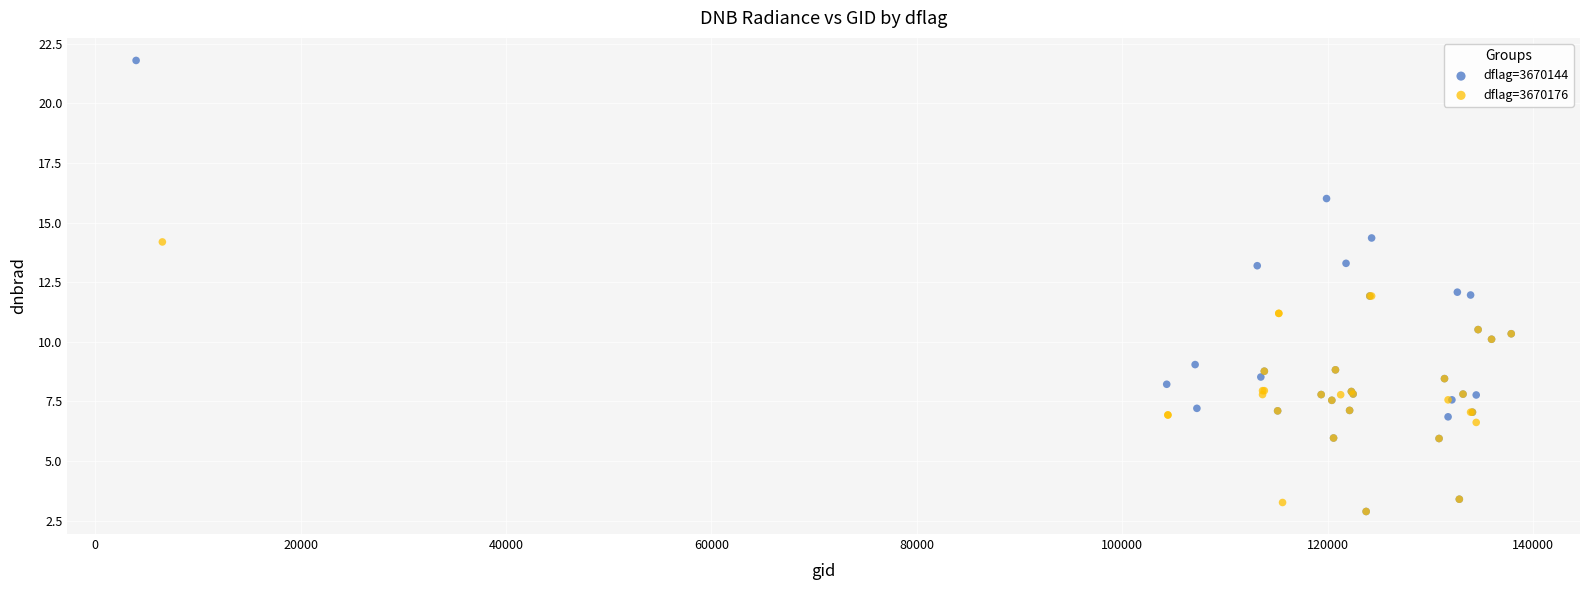

Which series has the widest spread of Y values?

dflag=3670144